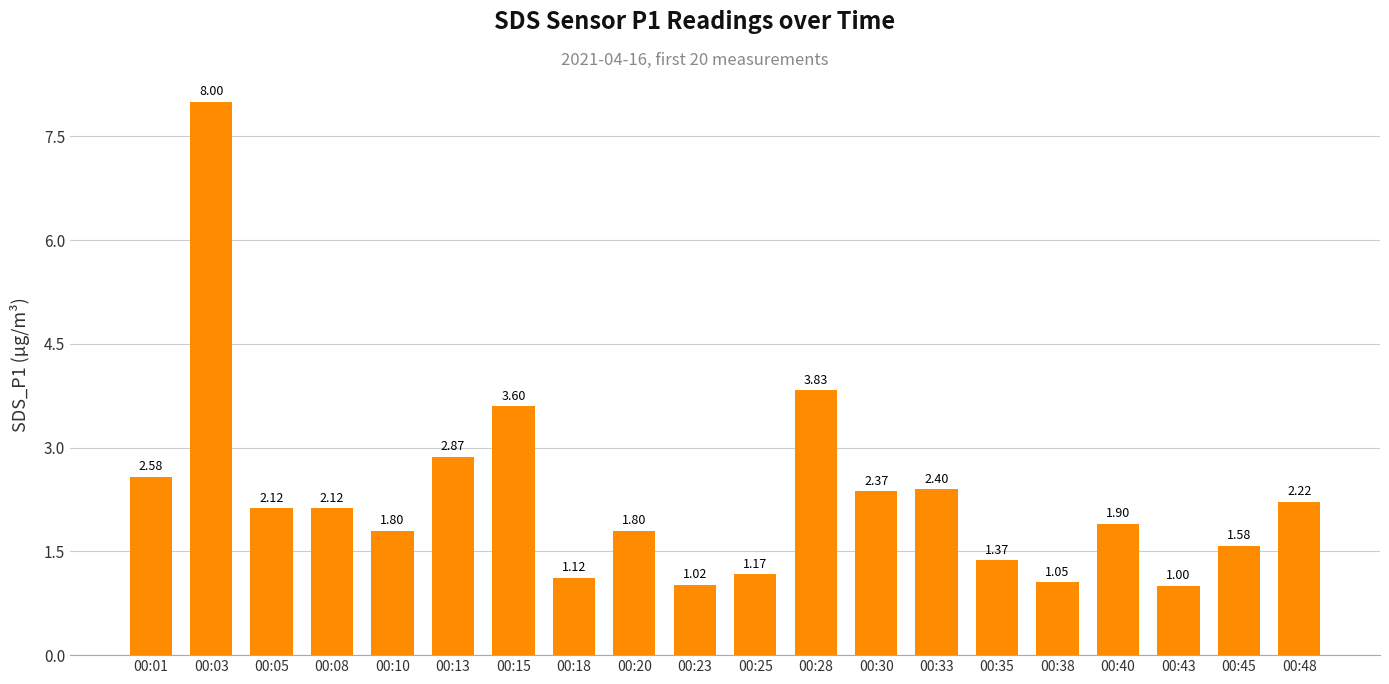

Are the bars grouped side by side (vs. stacked)?

No